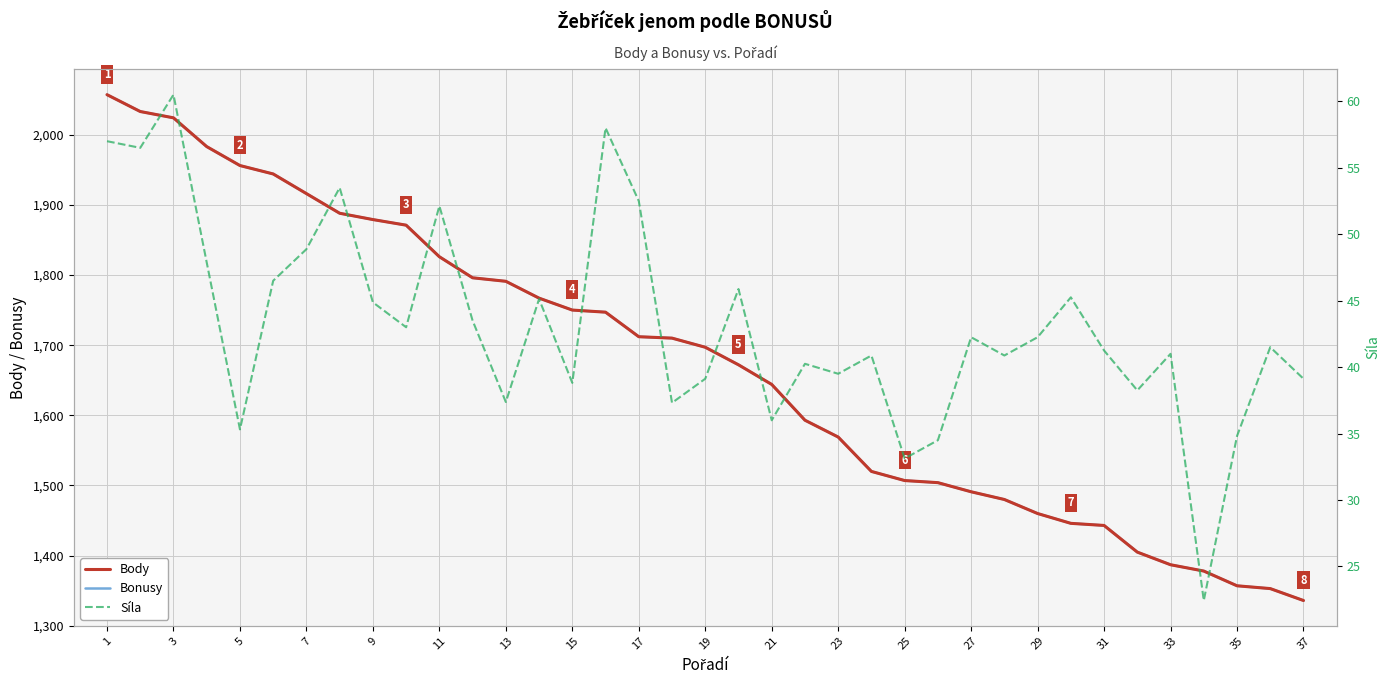

How many data points in Body are above 1697?

18